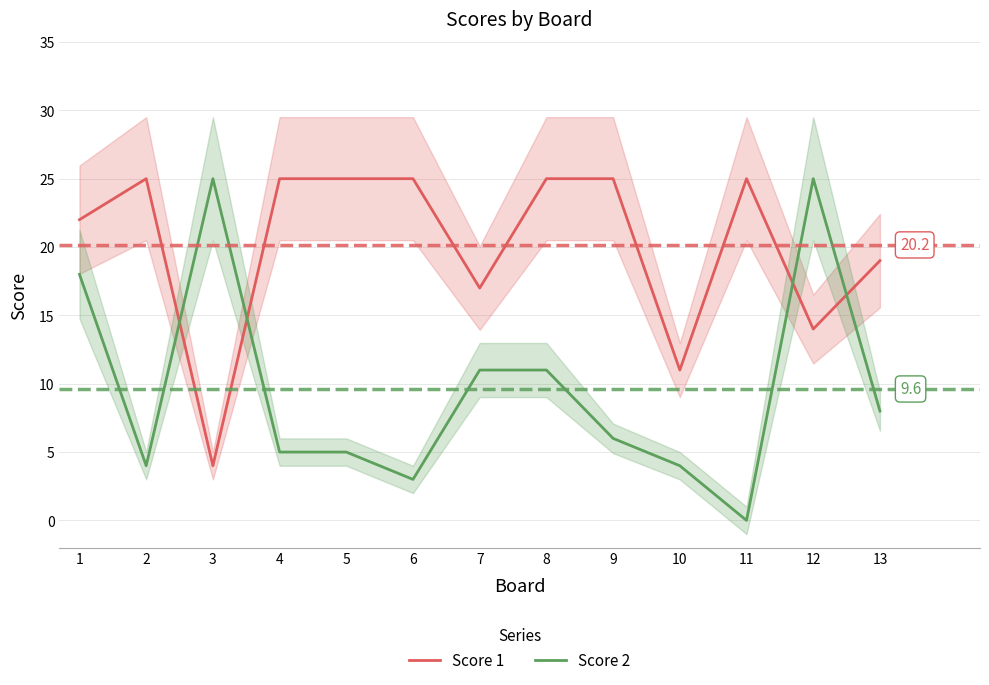

True or false: Score 1 has a value of 25 at 4.

True